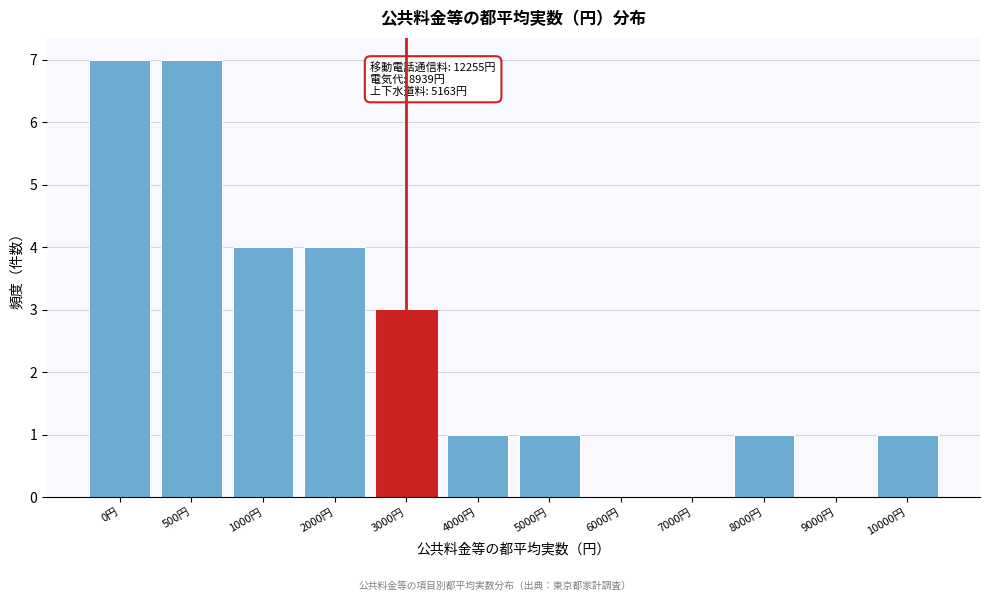

Reading left to right, extract all data points from this chart.

0円=7	500円=7	1000円=4	2000円=4	3000円=3	4000円=1	5000円=1	6000円=0	7000円=0	8000円=1	9000円=0	10000円=1